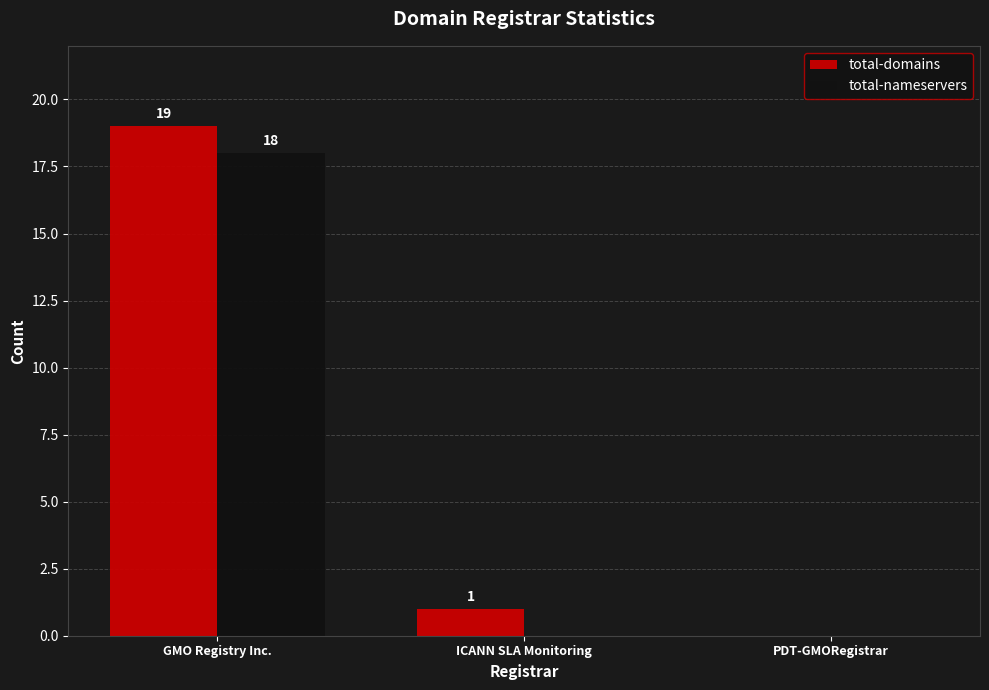

What is the average value of the total-nameservers series?

6